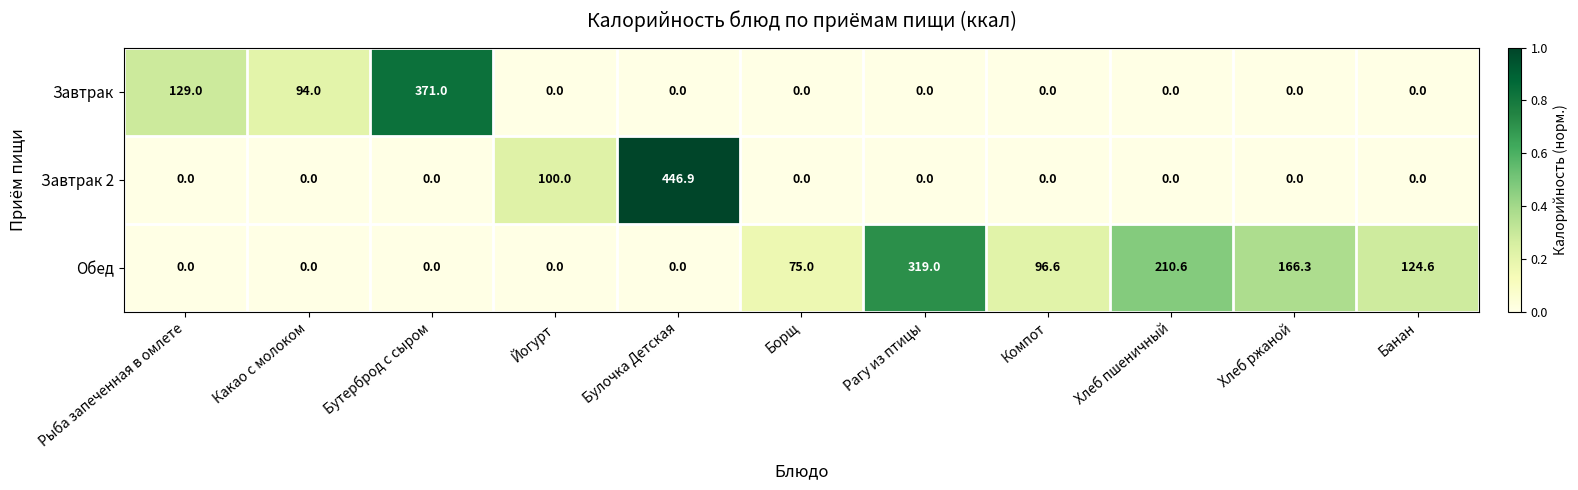

What is the sum of all Завтрак values?

594.0